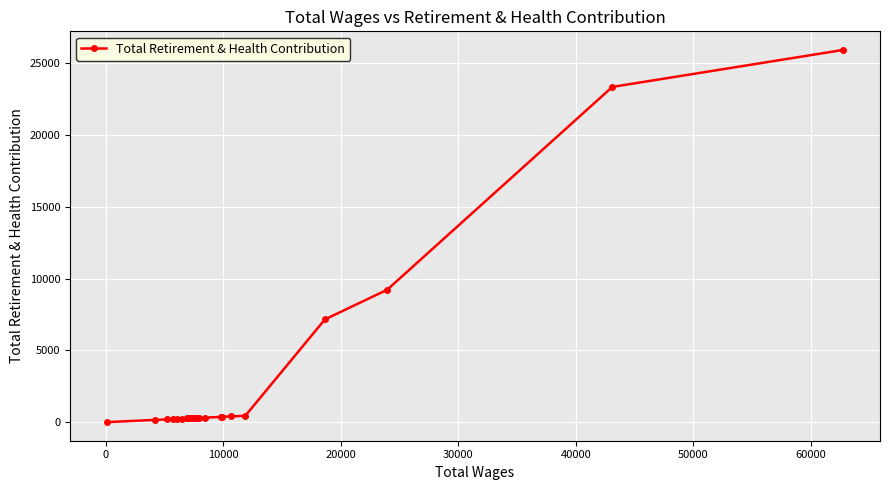

What is the difference between the second highest and minimum values?

23349